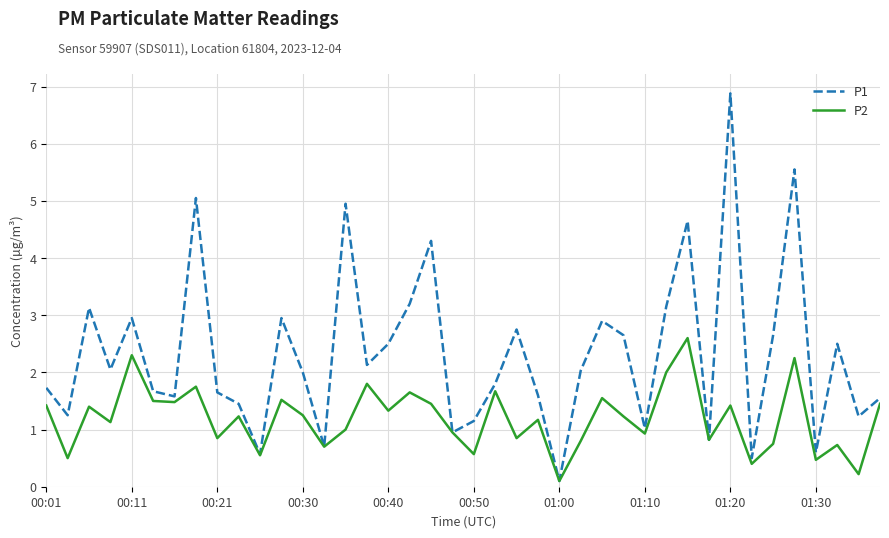

Which series has the largest range (max minus min)?

P1